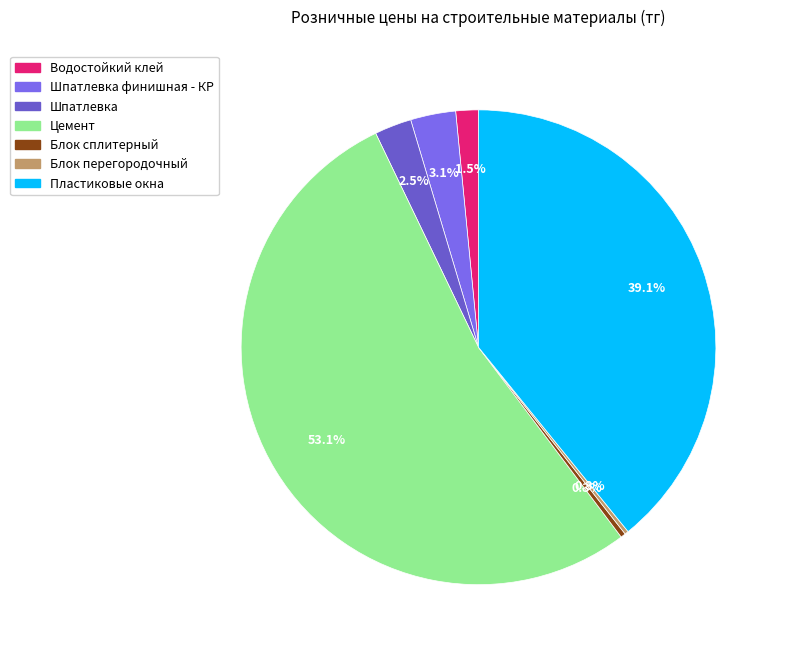

Count the number of slices in the pie.

7